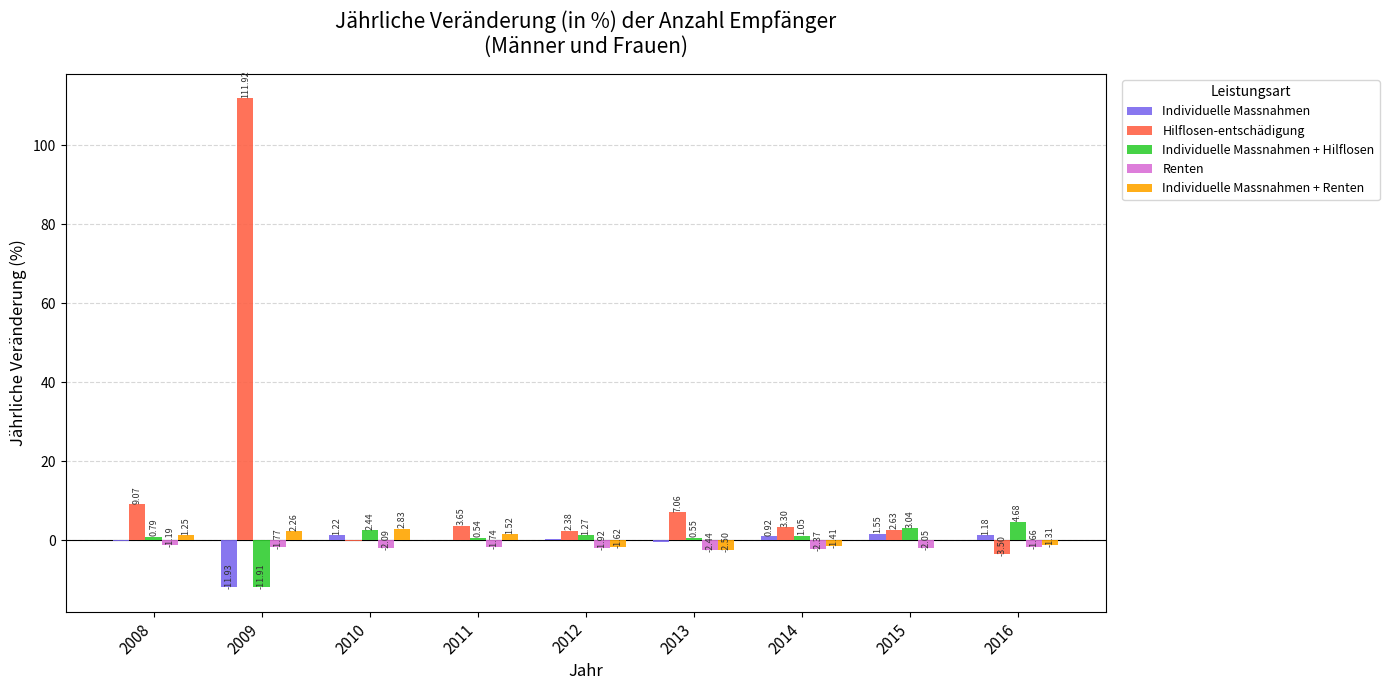

At which category is the sum across all series the highest?

2009